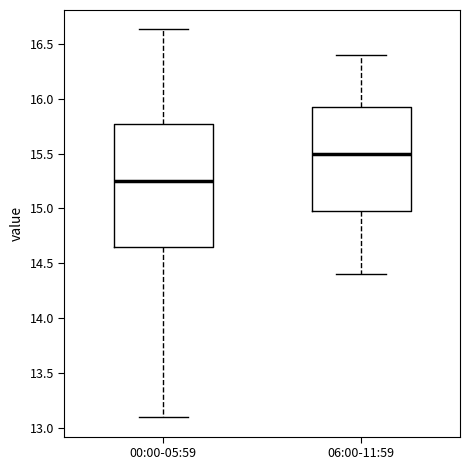

Reading left to right, transcribe this box plot: for each box, give where its median line is, the range the box spans, and where its two whiskers end, as read against the y-axis. The values are not printed on the chart, so give them approximately, as read against the axis.

00:00-05:59: median 15.25, box 14.65 to 15.75, whiskers 13.10 to 16.65
06:00-11:59: median 15.50, box 15.00 to 15.95, whiskers 14.40 to 16.40